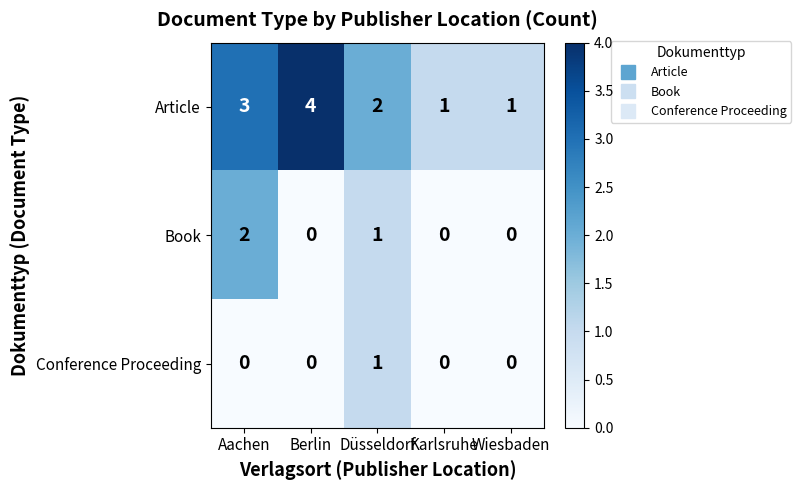

What is the difference between the highest and lowest values at Aachen?

3